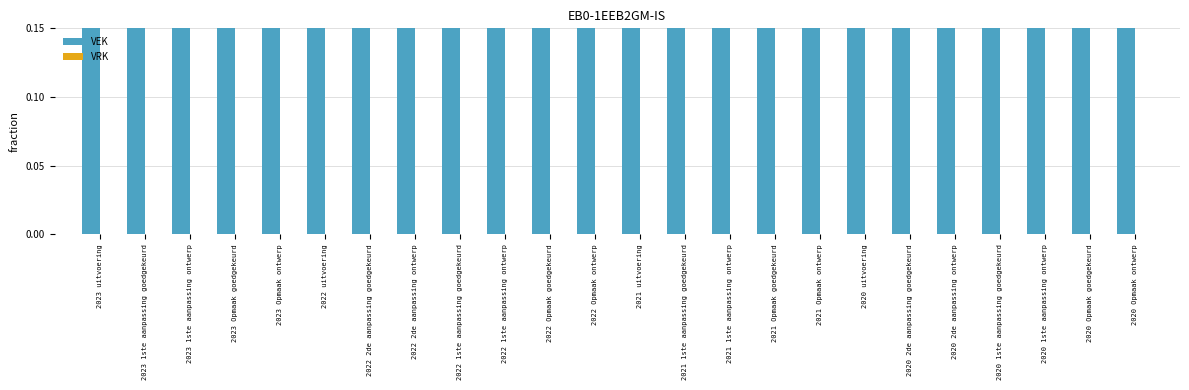

What position from the right is 2023 Opmaak ontwerp?

20